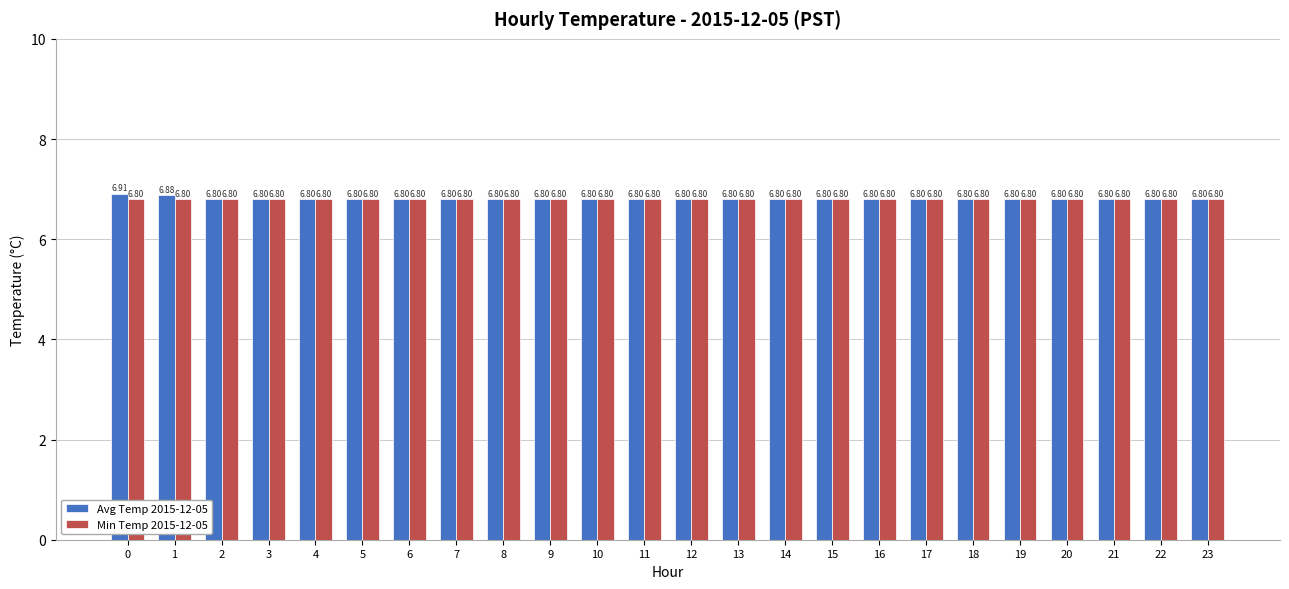

Reading right to left, extract all data points from this chart.

Avg Temp 2015-12-05: 23=6.8	22=6.8	21=6.8	20=6.8	19=6.8	18=6.8	17=6.8	16=6.8	15=6.8	14=6.8	13=6.8	12=6.8	11=6.8	10=6.8	9=6.8	8=6.8	7=6.8	6=6.8	5=6.8	4=6.8	3=6.8	2=6.8	1=6.9	0=6.9
Min Temp 2015-12-05: 23=6.8	22=6.8	21=6.8	20=6.8	19=6.8	18=6.8	17=6.8	16=6.8	15=6.8	14=6.8	13=6.8	12=6.8	11=6.8	10=6.8	9=6.8	8=6.8	7=6.8	6=6.8	5=6.8	4=6.8	3=6.8	2=6.8	1=6.8	0=6.8